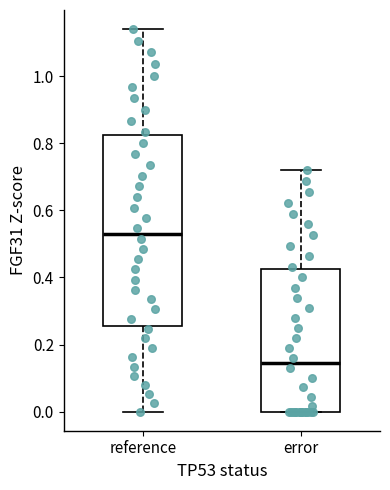

Which box is the tallest, from its lower edge to its upper edge?

reference